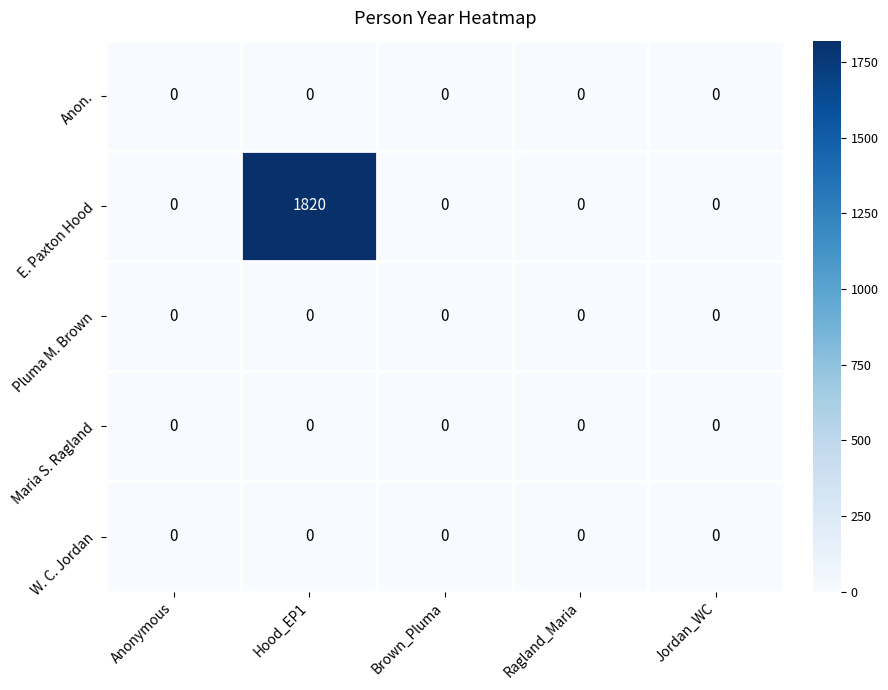

Which category has the highest value across all series?

Hood_EP1